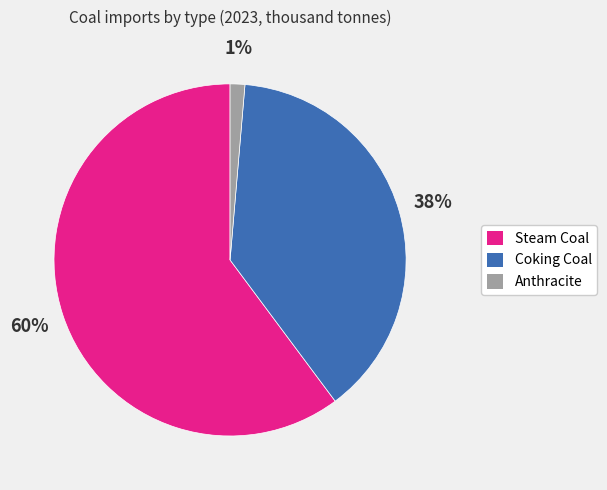

Does Steam Coal represent more than half of the total?

Yes